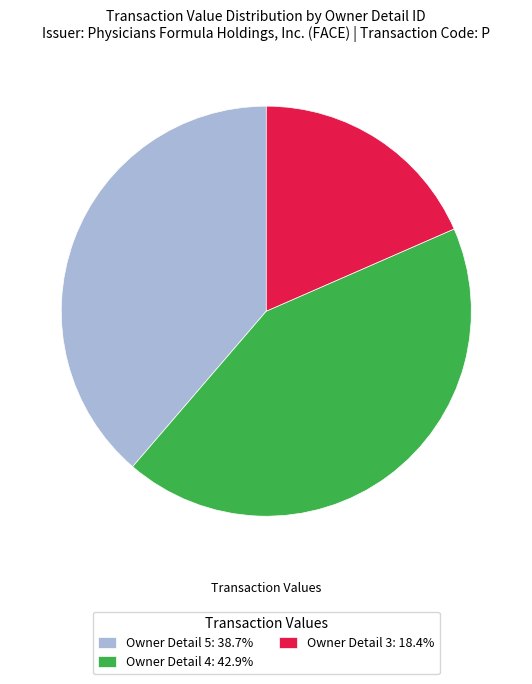

Do Owner Detail 3: 18.4% and Owner Detail 5: 38.7% together represent more than half of the pie?

Yes